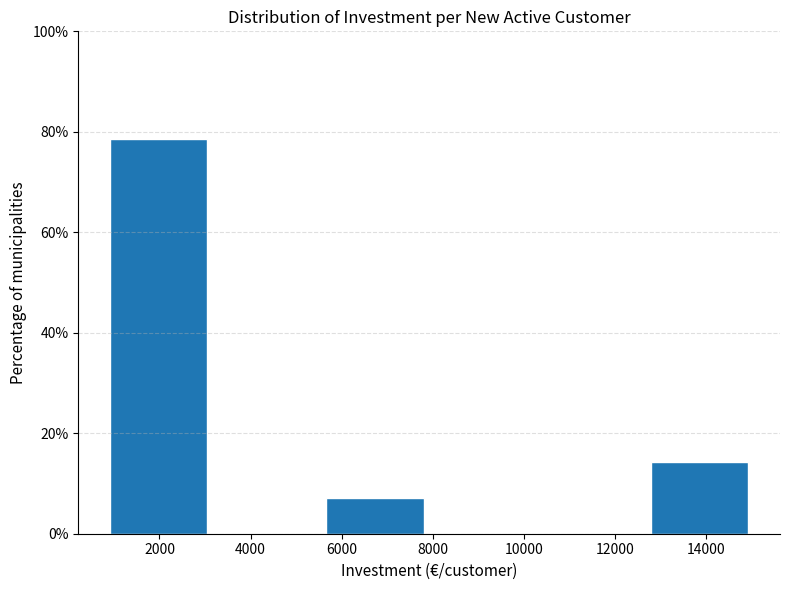

What is the height of the bar covering 12800 to 15200 on the x-axis? Neither the bar edges nor the heights are printed on the chart, so give them approximately, as read against the axes.

14